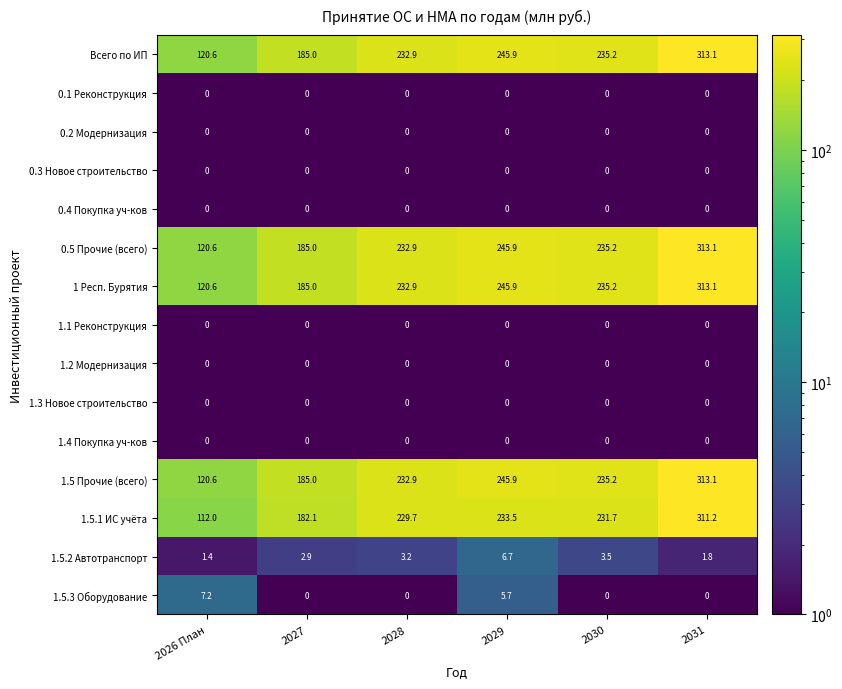

The 1.5.3 Оборудование series shows 5.0 at 2027. True or false?

False